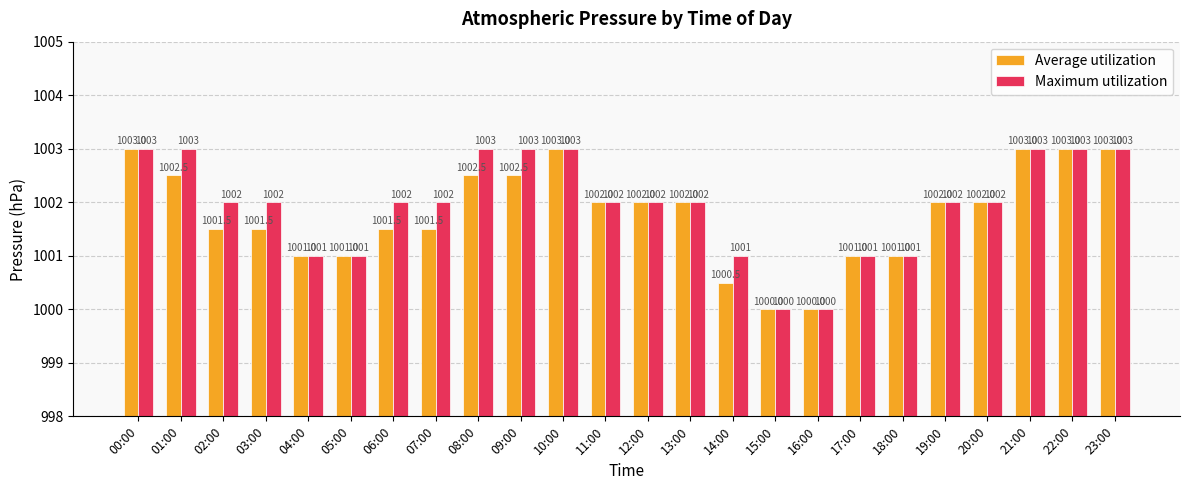

Which series has the largest total across all categories?

Maximum utilization